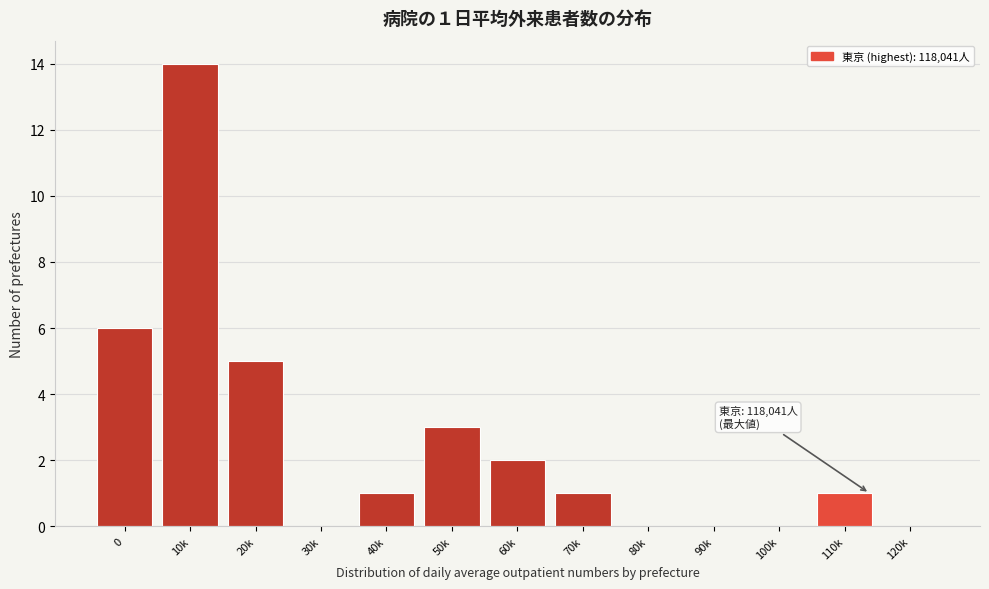

Reading right to left, transcribe all the data shown in this chart.

120k=0	110k=1	100k=0	90k=0	80k=0	70k=1	60k=2	50k=3	40k=1	30k=0	20k=5	10k=14	0=6